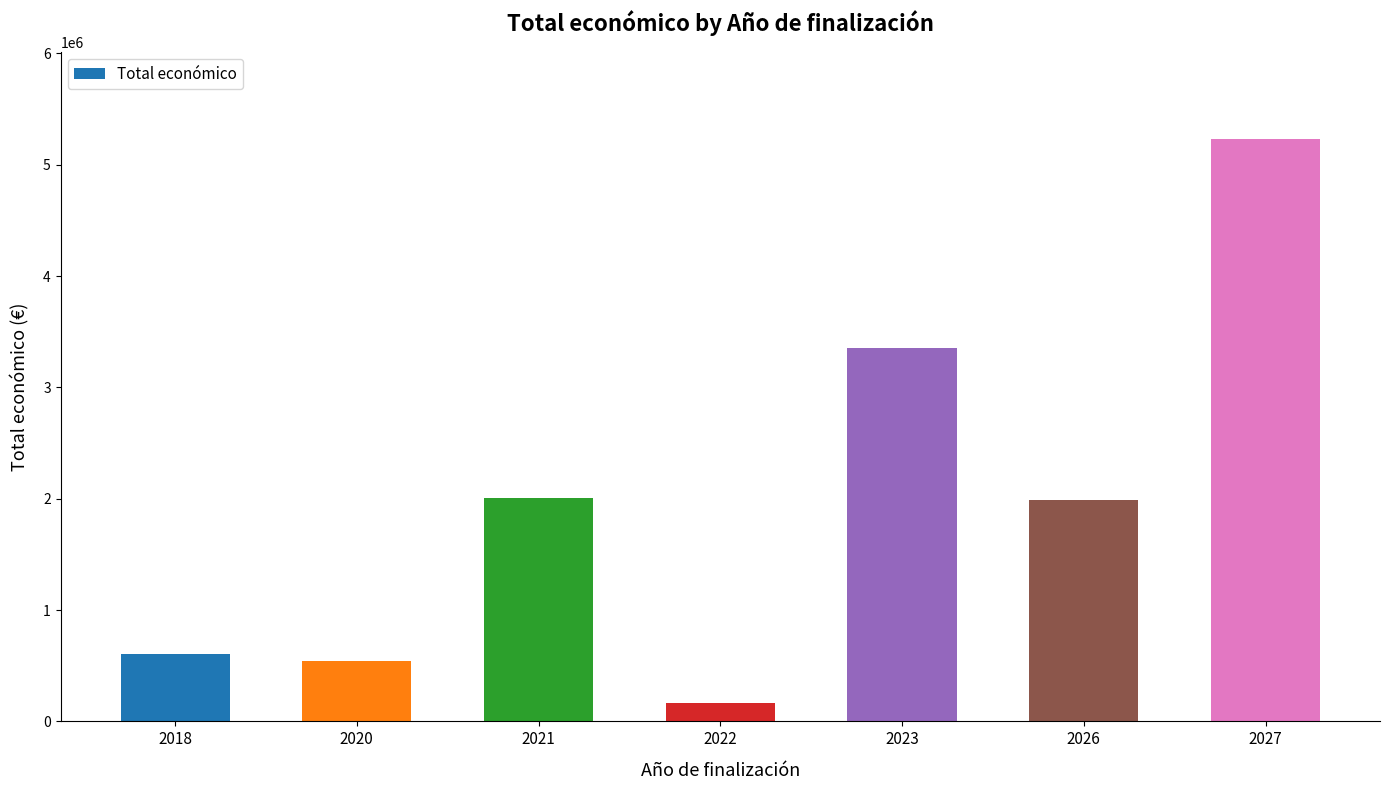

Are the bars grouped side by side (vs. stacked)?

No